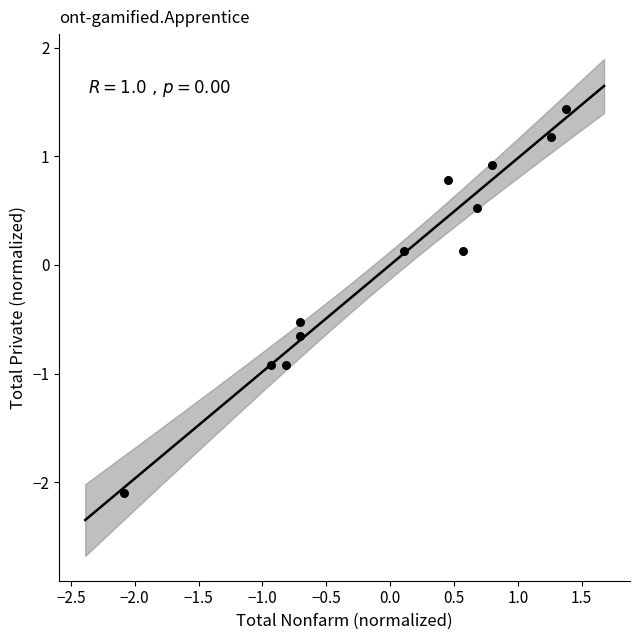

What is the range of X values (max minus min)?

3.5